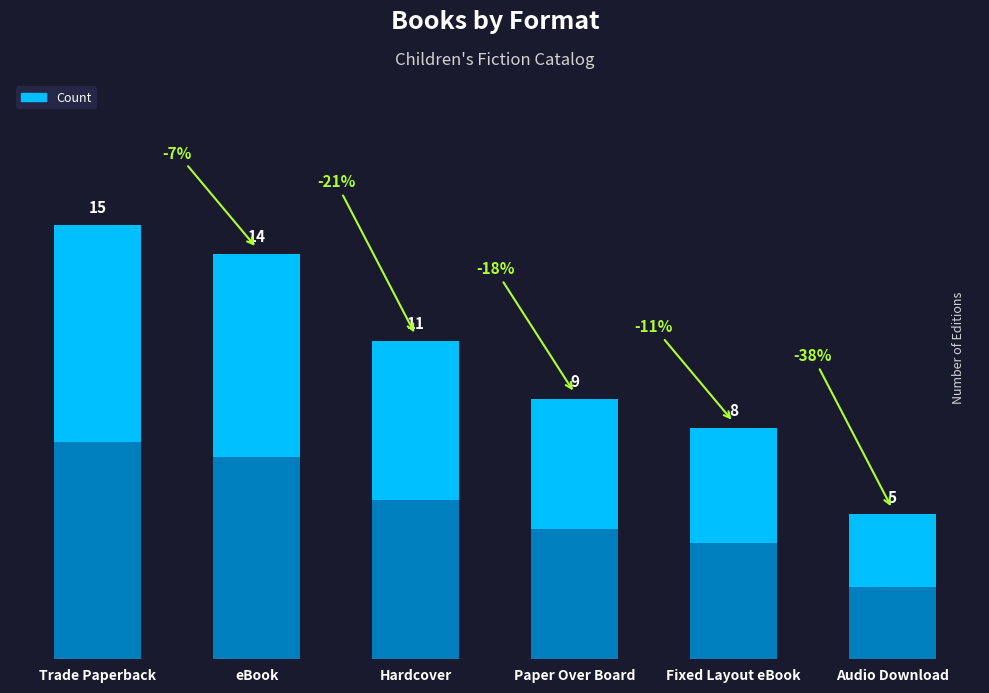

The chart shows a value of 8 at Fixed Layout eBook. True or false?

True